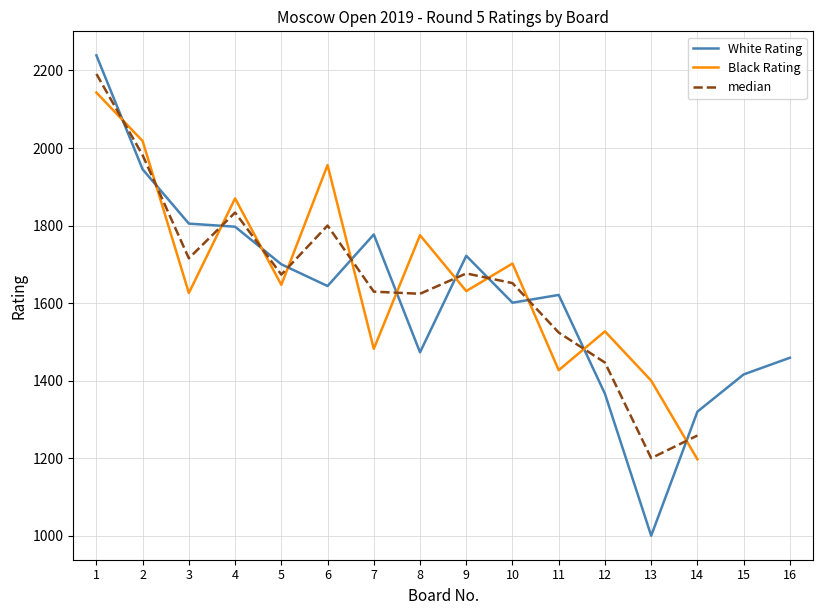

Does the chart have visible grid lines?

Yes